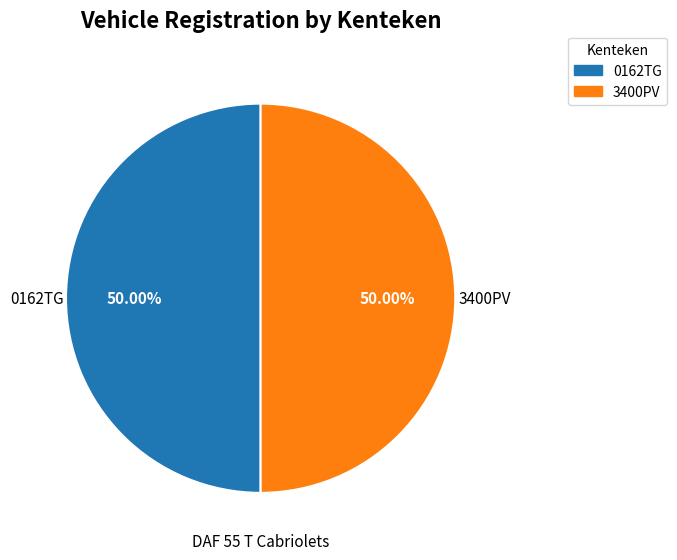

To the nearest percent, what is the average slice percentage?

50%